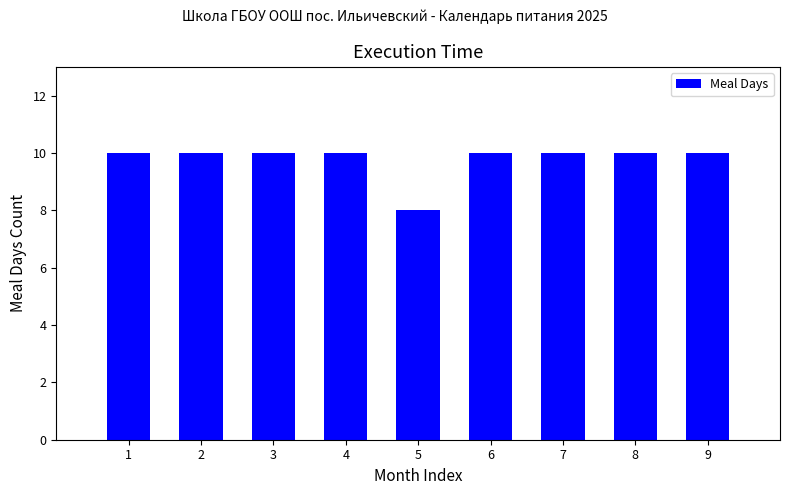

Does the chart contain stacked bars?

No